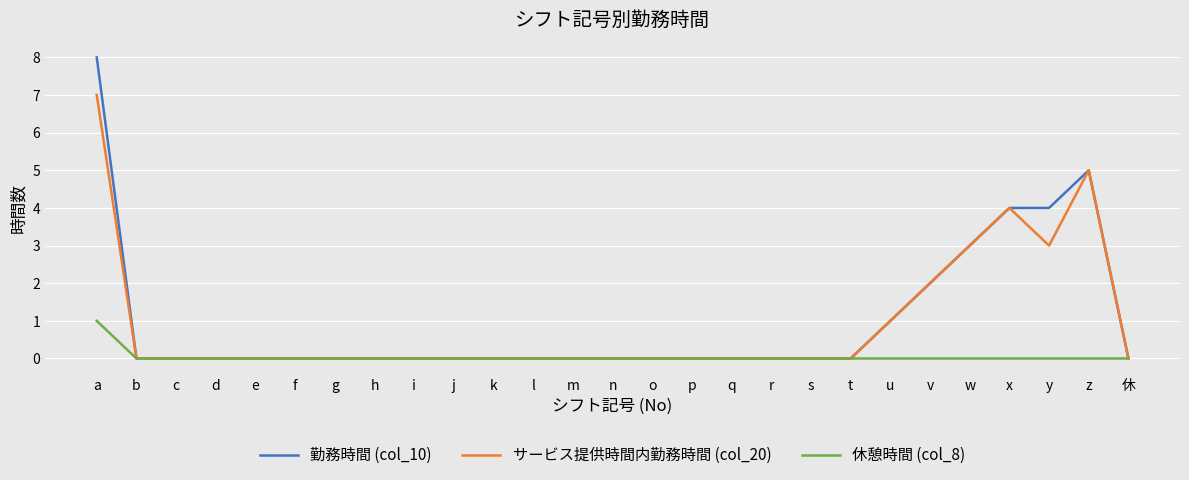

Does the chart have visible grid lines?

Yes